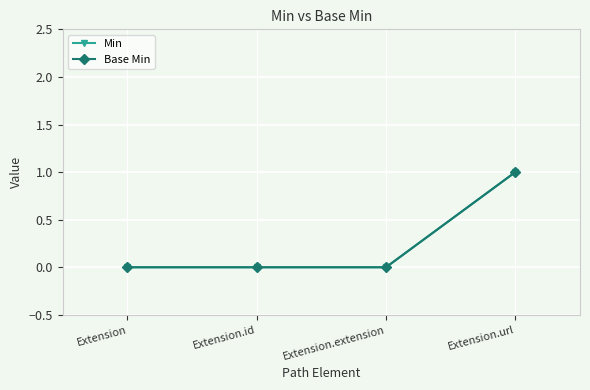

List the series in order of their peak value, lowest first.

Min, Base Min